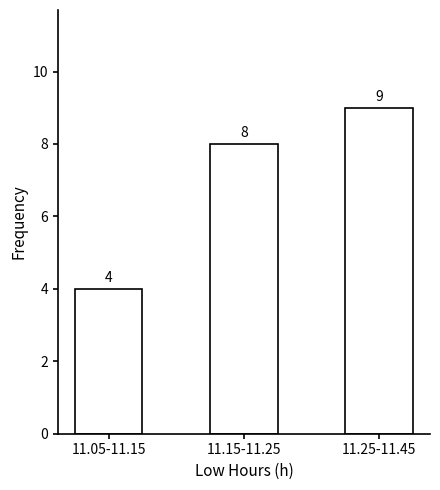

Reading right to left, extract all data points from this chart.

11.25-11.45=9	11.15-11.25=8	11.05-11.15=4